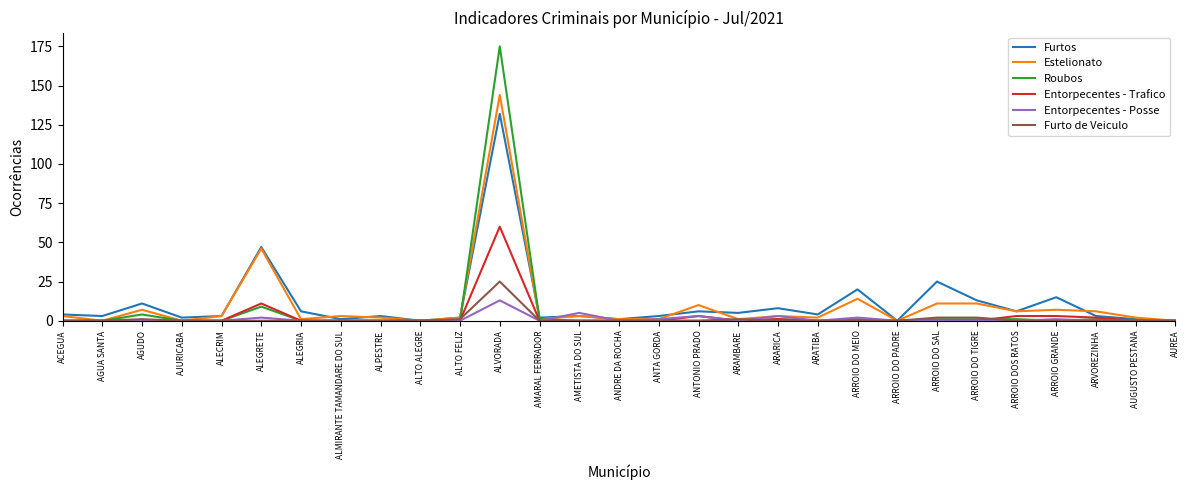

The Roubos series shows 0 at ALTO FELIZ. True or false?

True